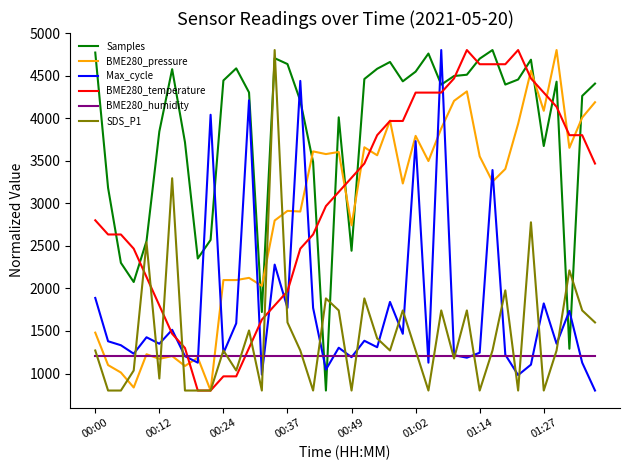

What is the difference between the maximum and minimum values in the Max_cycle series?

4000.0